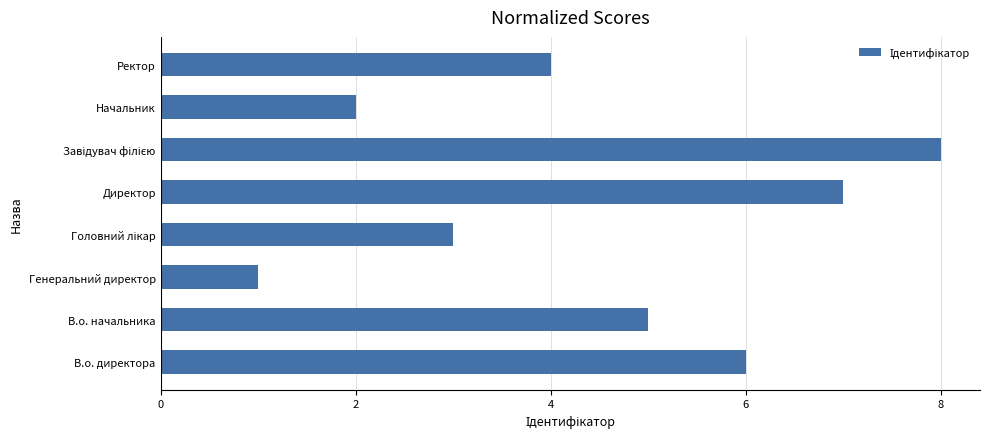

What is the change in value from Директор to Ректор?

-3